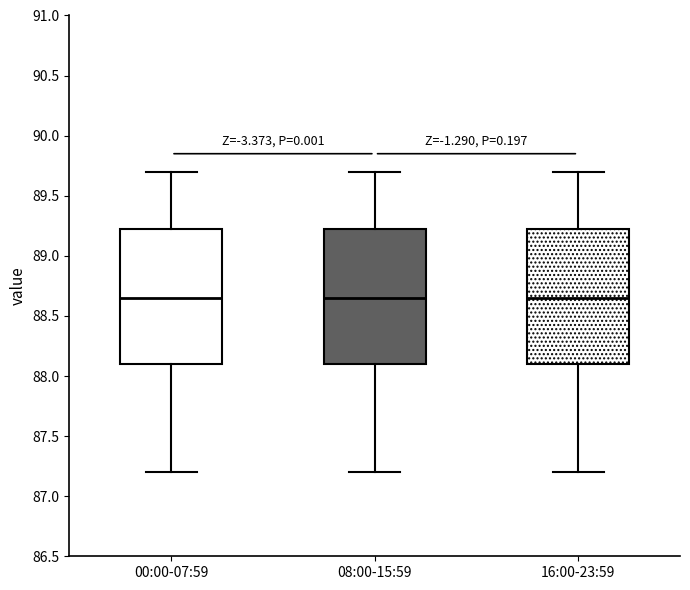

Where does the lower whisker of the box for 08:00-15:59 end on the y-axis? The values are not printed on the chart, so give them approximately, as read against the axis.

87.20